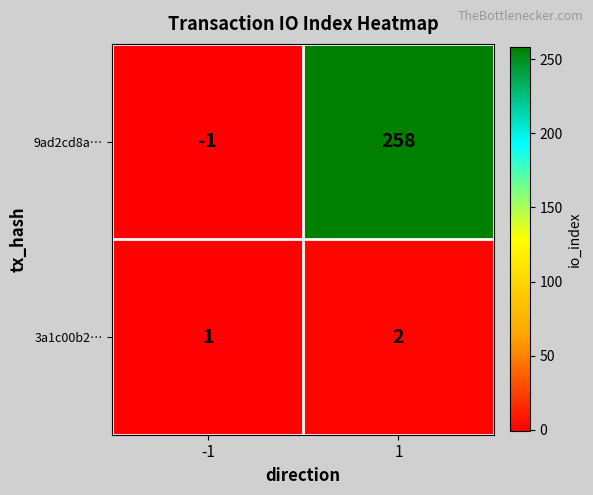

What is the difference between the 9ad2cd8a… values at -1 and 1?

259